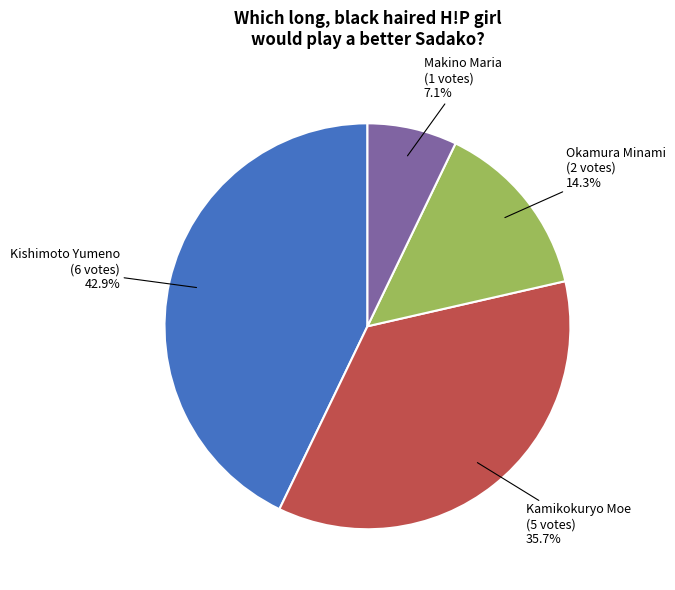

Is there a majority slice in this chart?

No